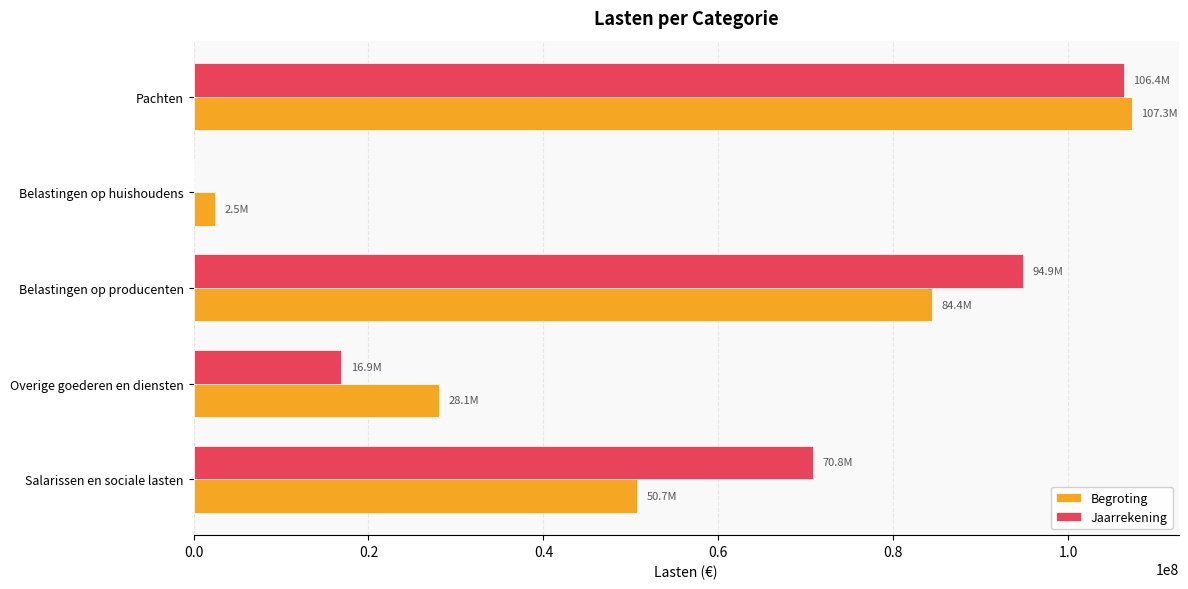

What is the sum of the Jaarrekening values at Belastingen op producenten and Salarissen en sociale lasten?

165700000